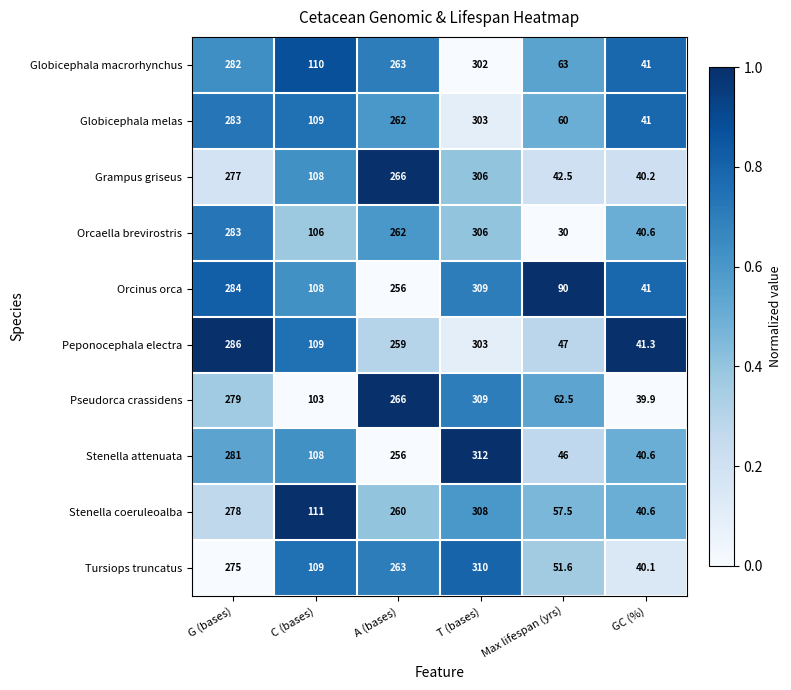

True or false: Stenella attenuata has a value of 46.0 at Max lifespan (yrs).

True